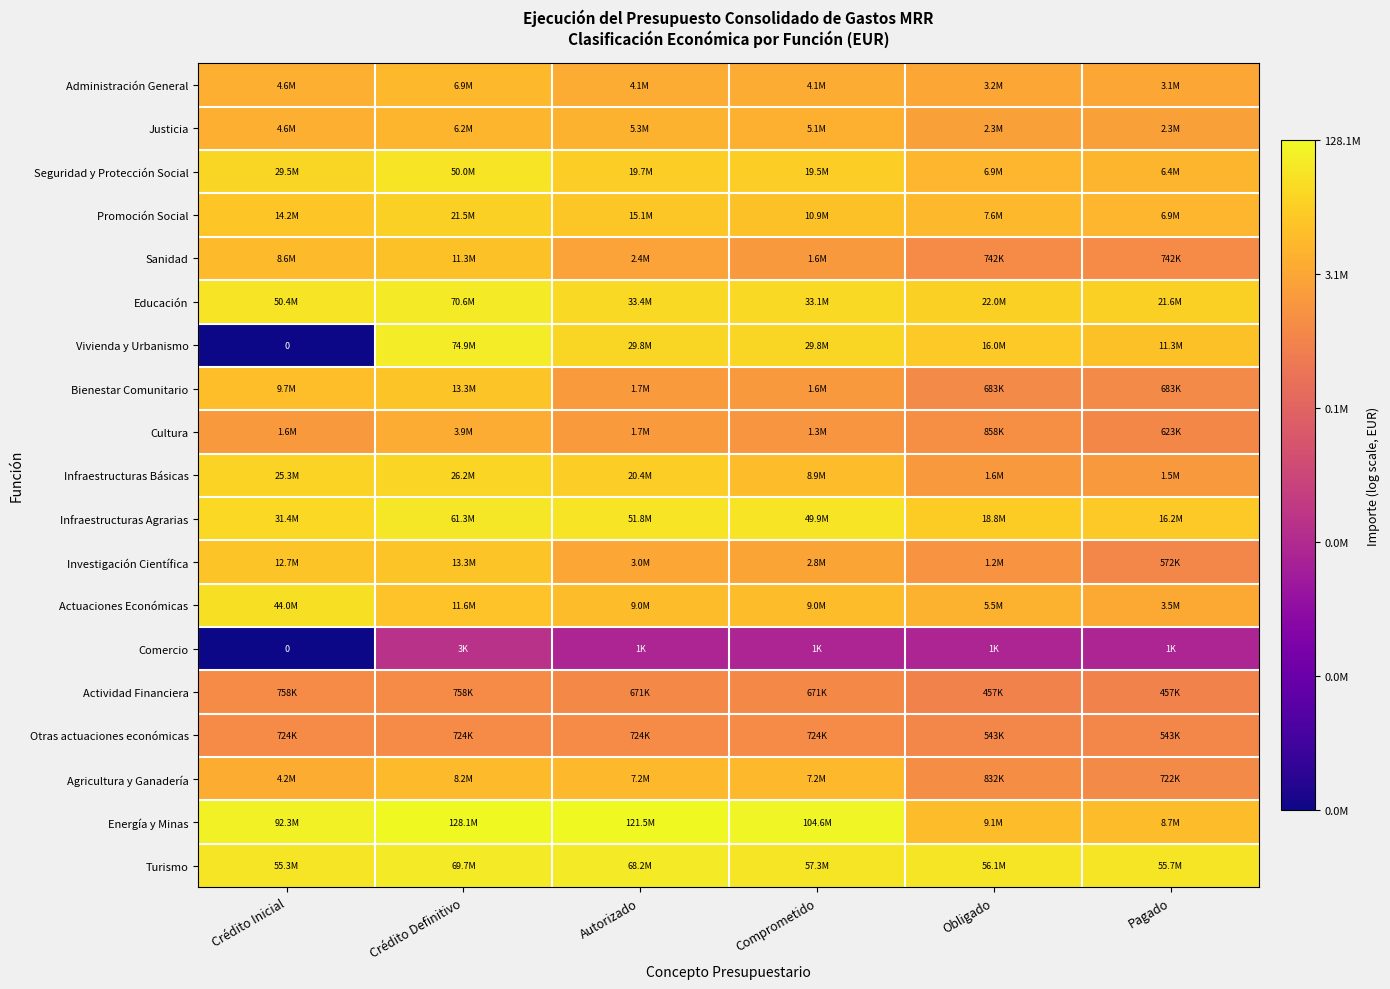

Rank the series at Crédito Inicial from highest to lowest value.

Energía y Minas, Turismo, Educación, Actuaciones Económicas, Infraestructuras Agrarias, Seguridad y Protección Social, Infraestructuras Básicas, Promoción Social, Investigación Científica, Bienestar Comunitario, Sanidad, Justicia, Administración General, Agricultura y Ganadería, Cultura, Actividad Financiera, Otras actuaciones económicas, Vivienda y Urbanismo, Comercio